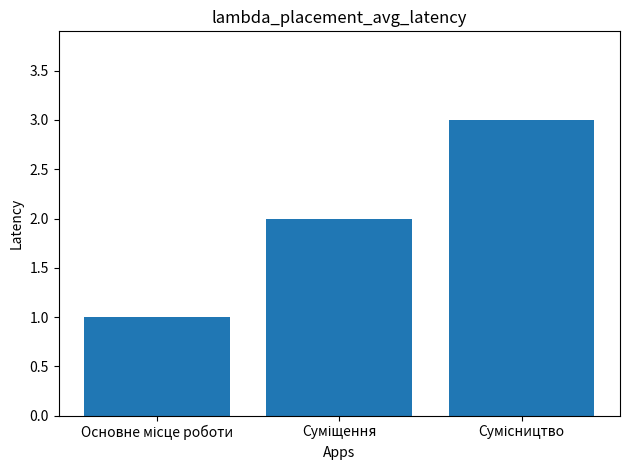

What is the greatest value displayed?

3